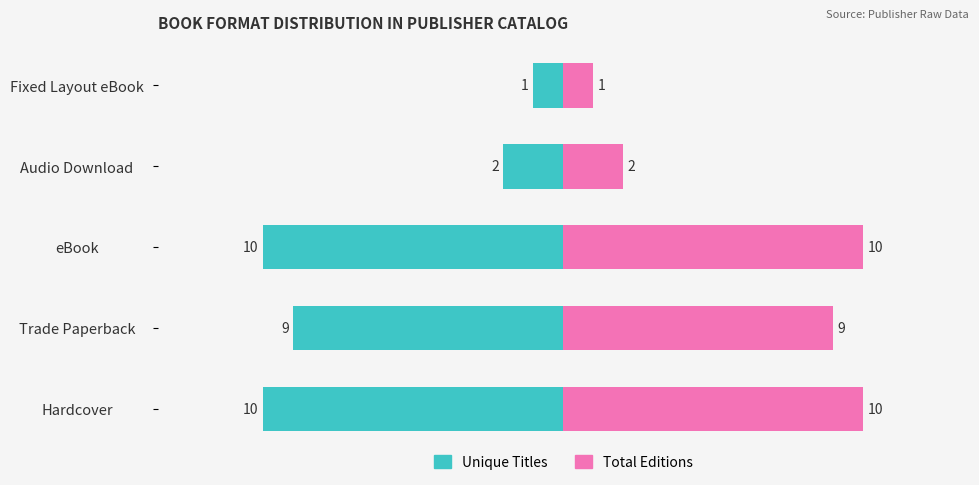

Count the number of data series in this chart.

2